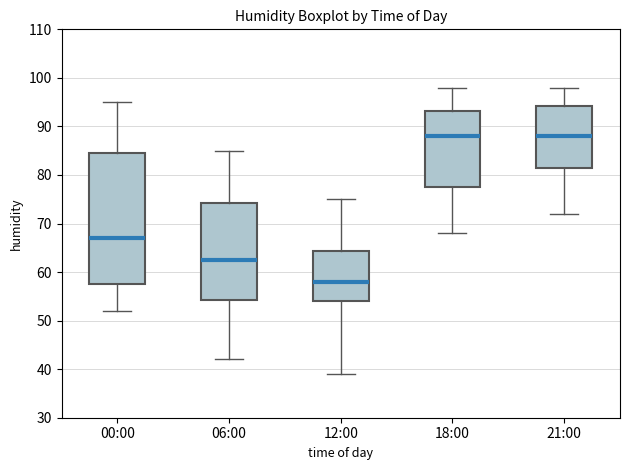

Reading left to right, read every box against the y-axis: the position of its median line, the range the box covers, and the ends of its whiskers. The values are not printed on the chart, so give them approximately, as read against the axis.

00:00: median 67, box 58 to 85, whiskers 52 to 95
06:00: median 63, box 54 to 74, whiskers 42 to 85
12:00: median 58, box 54 to 64, whiskers 39 to 75
18:00: median 88, box 78 to 93, whiskers 68 to 98
21:00: median 88, box 82 to 94, whiskers 72 to 98